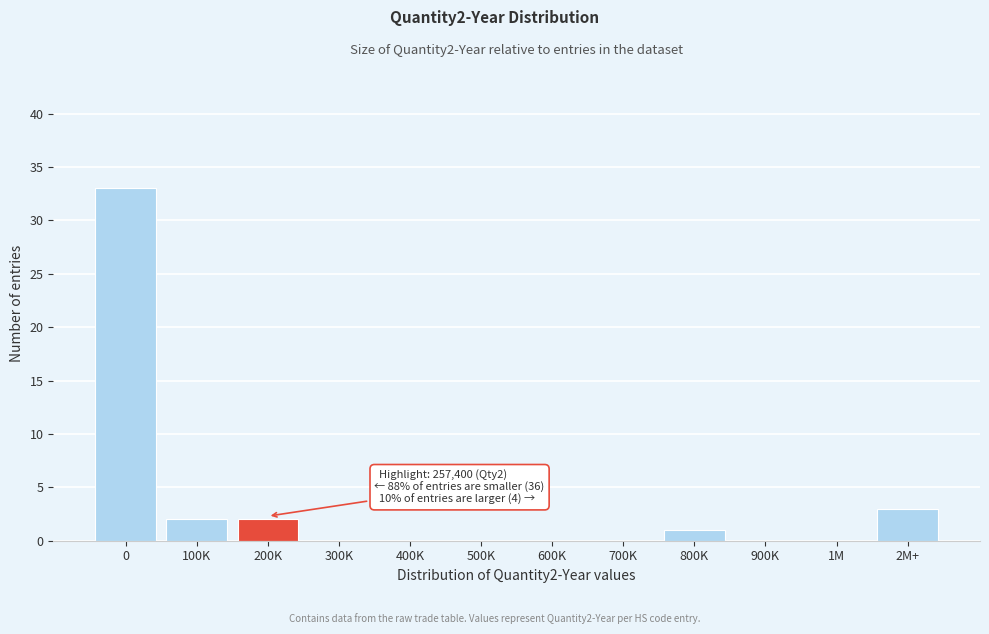

Reading left to right, list all the values displayed in this chart.

0=33	100K=2	200K=2	300K=0	400K=0	500K=0	600K=0	700K=0	800K=1	900K=0	1M=0	2M+=3